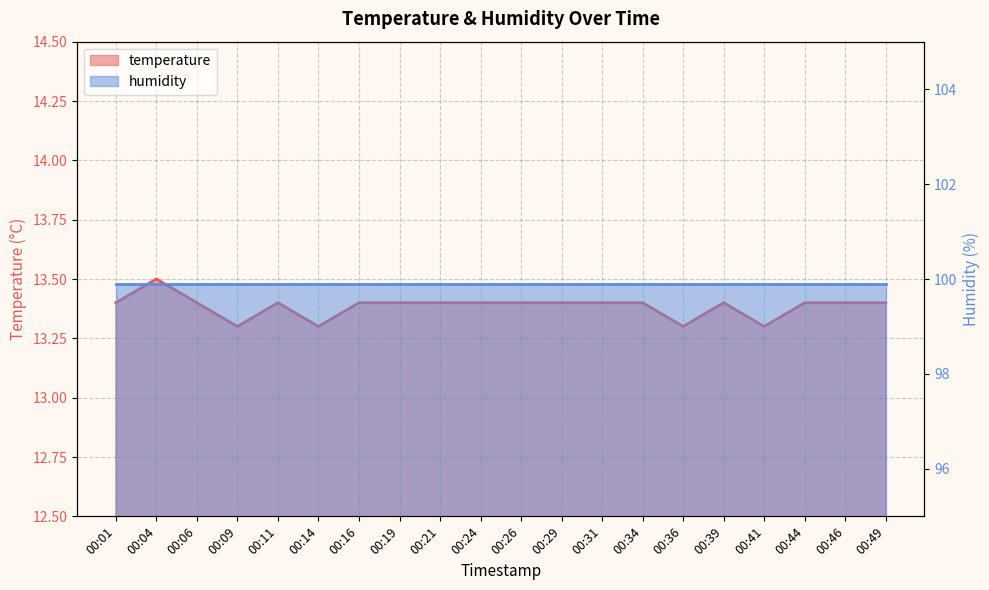

The chart shows a value of 7.6 at 00:21. True or false?

False